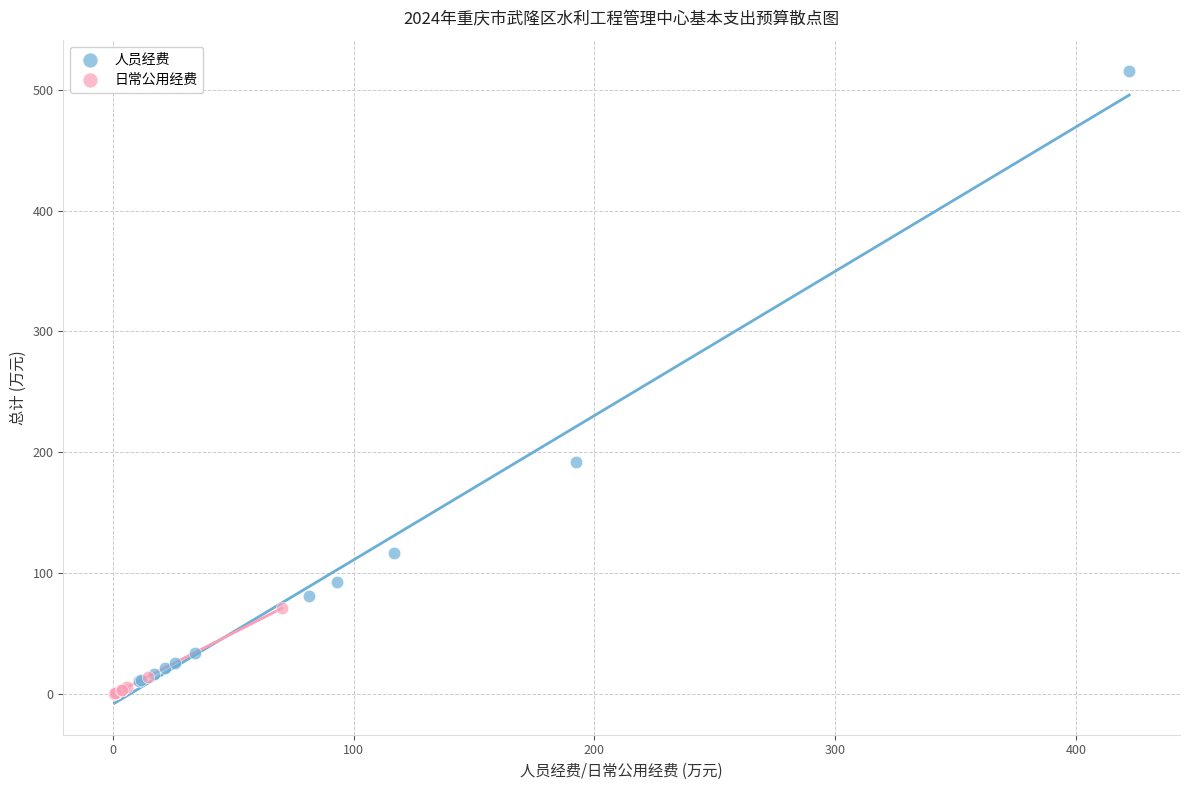

Which series has the largest Y range (max minus min)?

人员经费